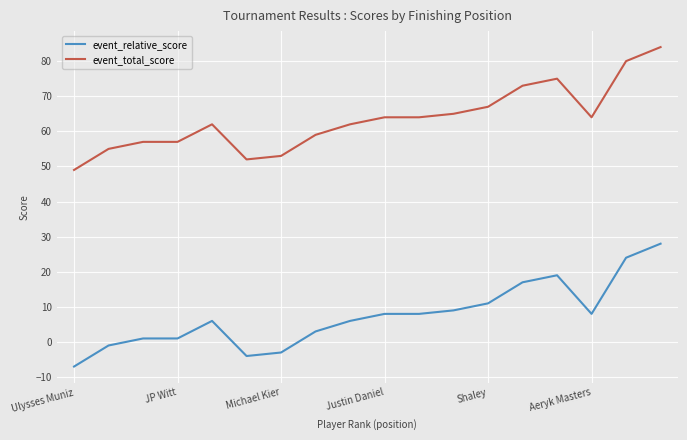

What are all the series names shown in the legend?

event_relative_score, event_total_score